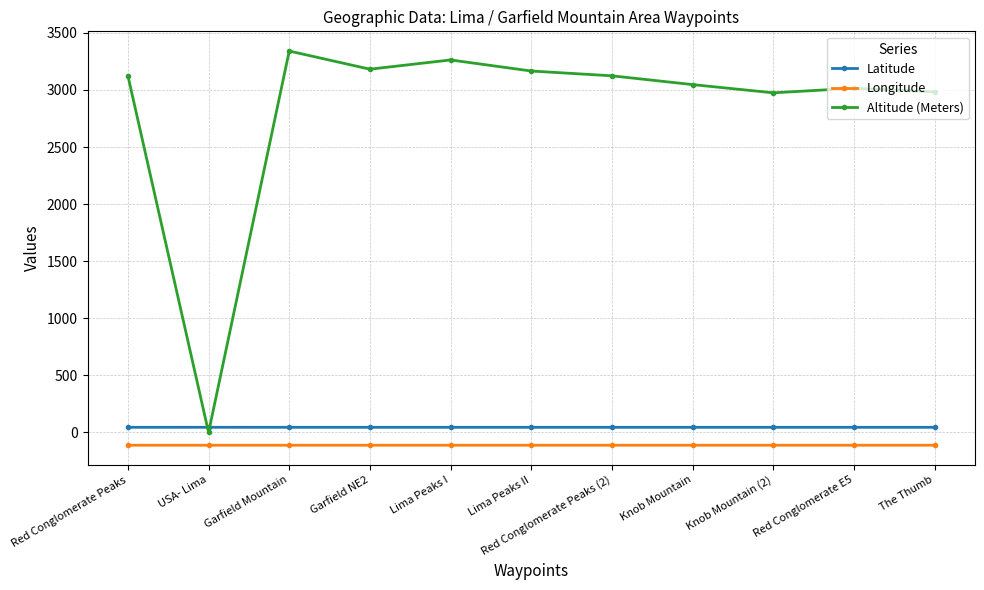

What is the total value across all series at Knob Mountain?

2978.9